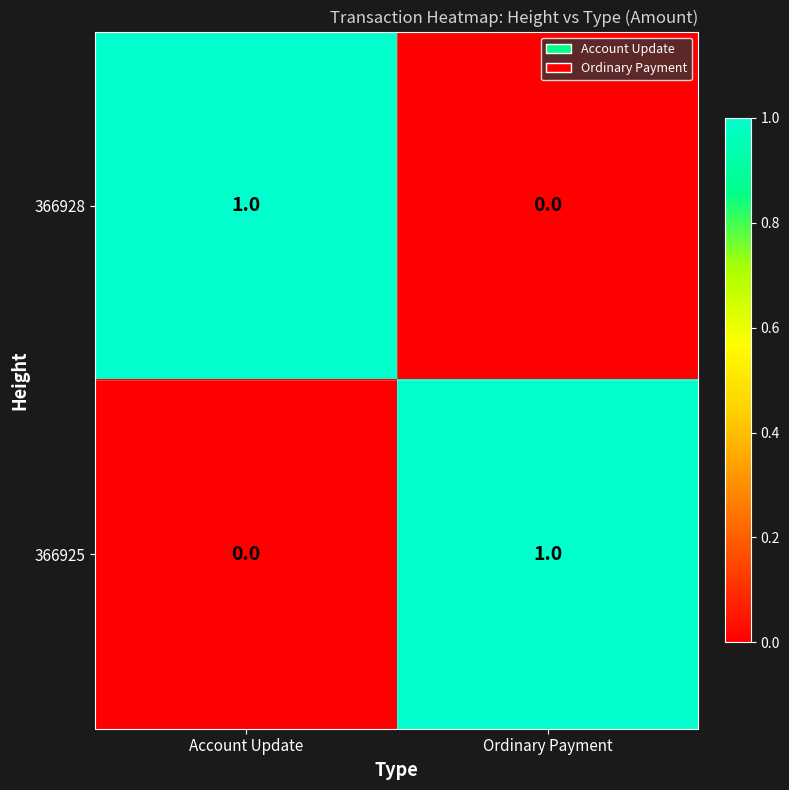

At which label does 366928 reach its peak?

Account Update